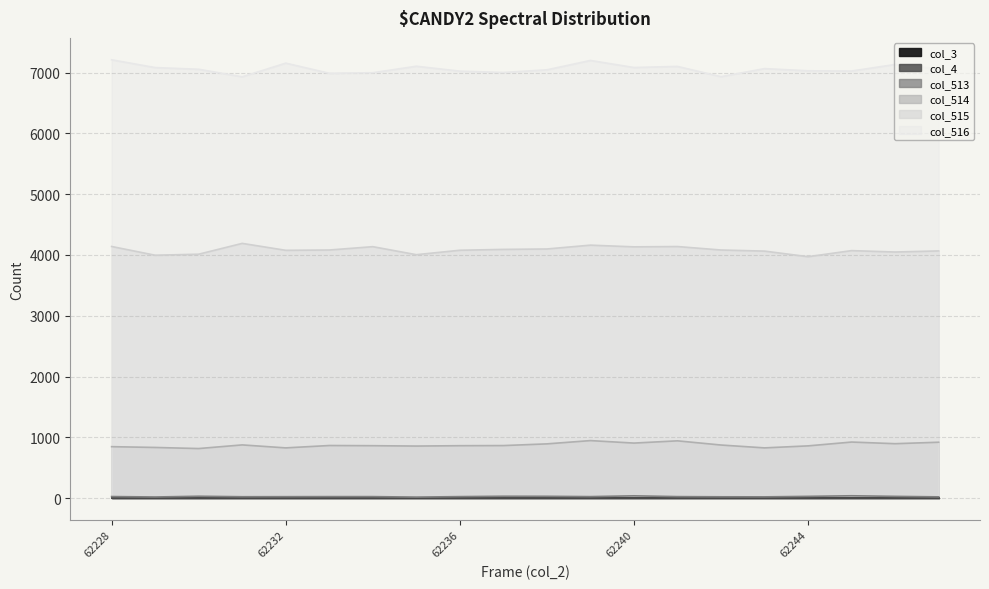

How many values in the col_514 series exceed 865?

9